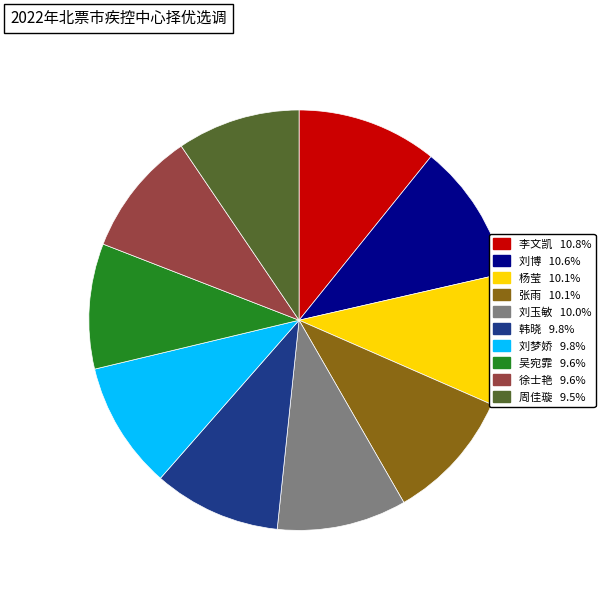

Between 刘博 and 刘梦娇, which is larger?

刘博